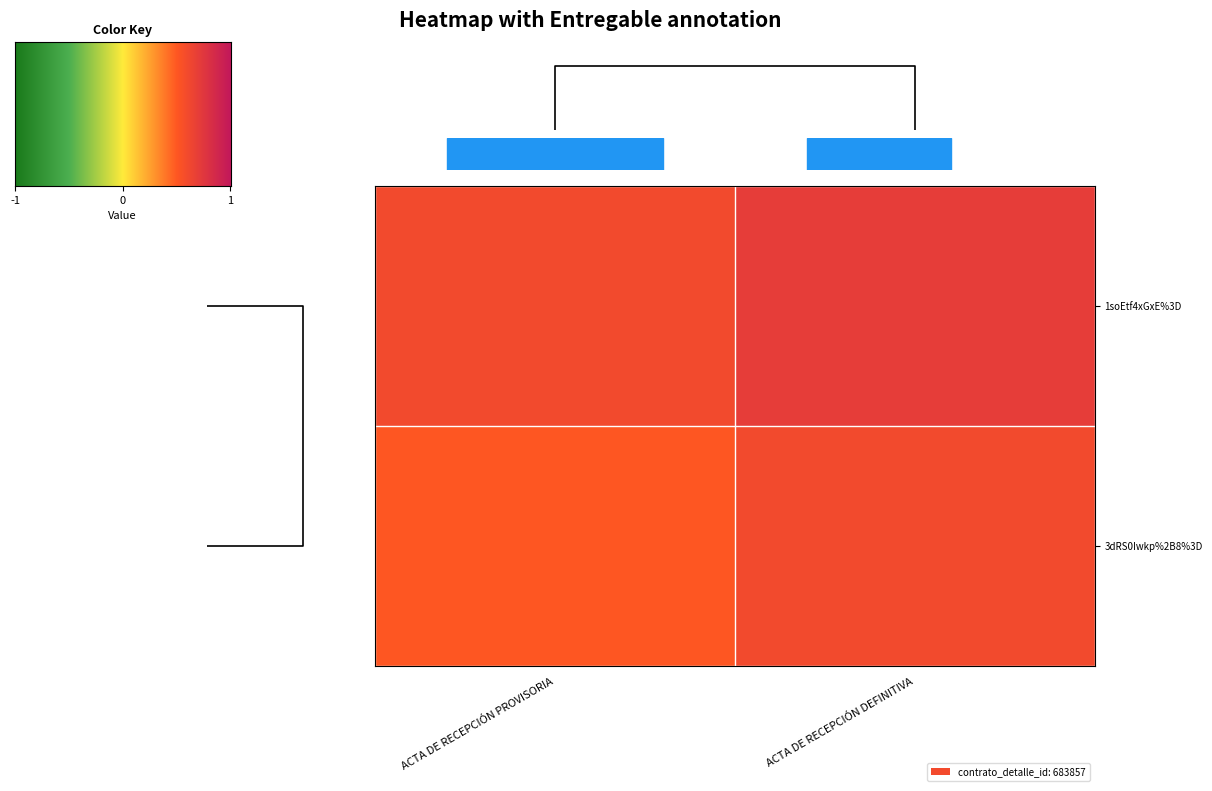

What is the average value of the 1soEtf4xGxE%3D series?

0.8